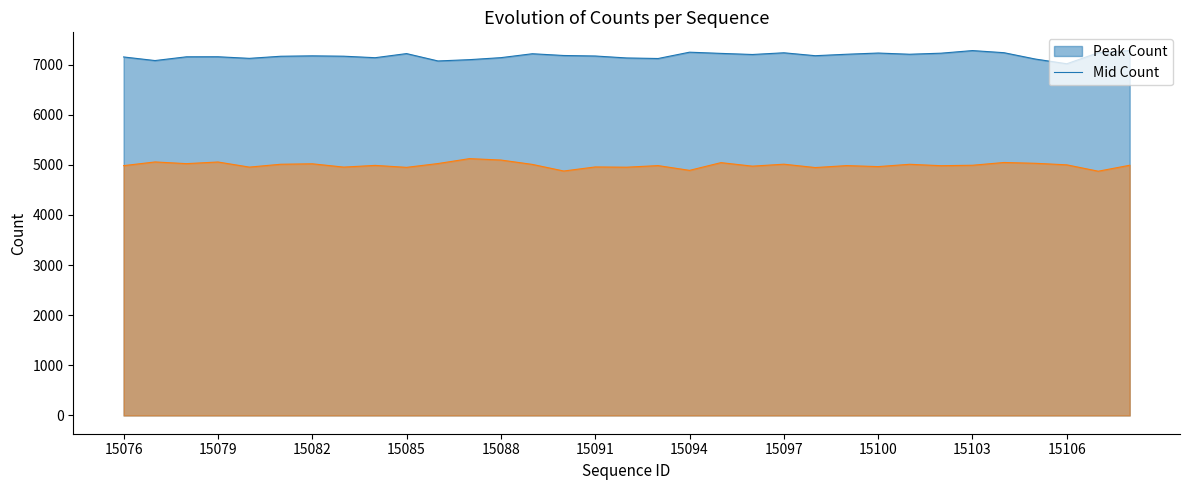

Where is the first local maximum for Mid Count?

15077